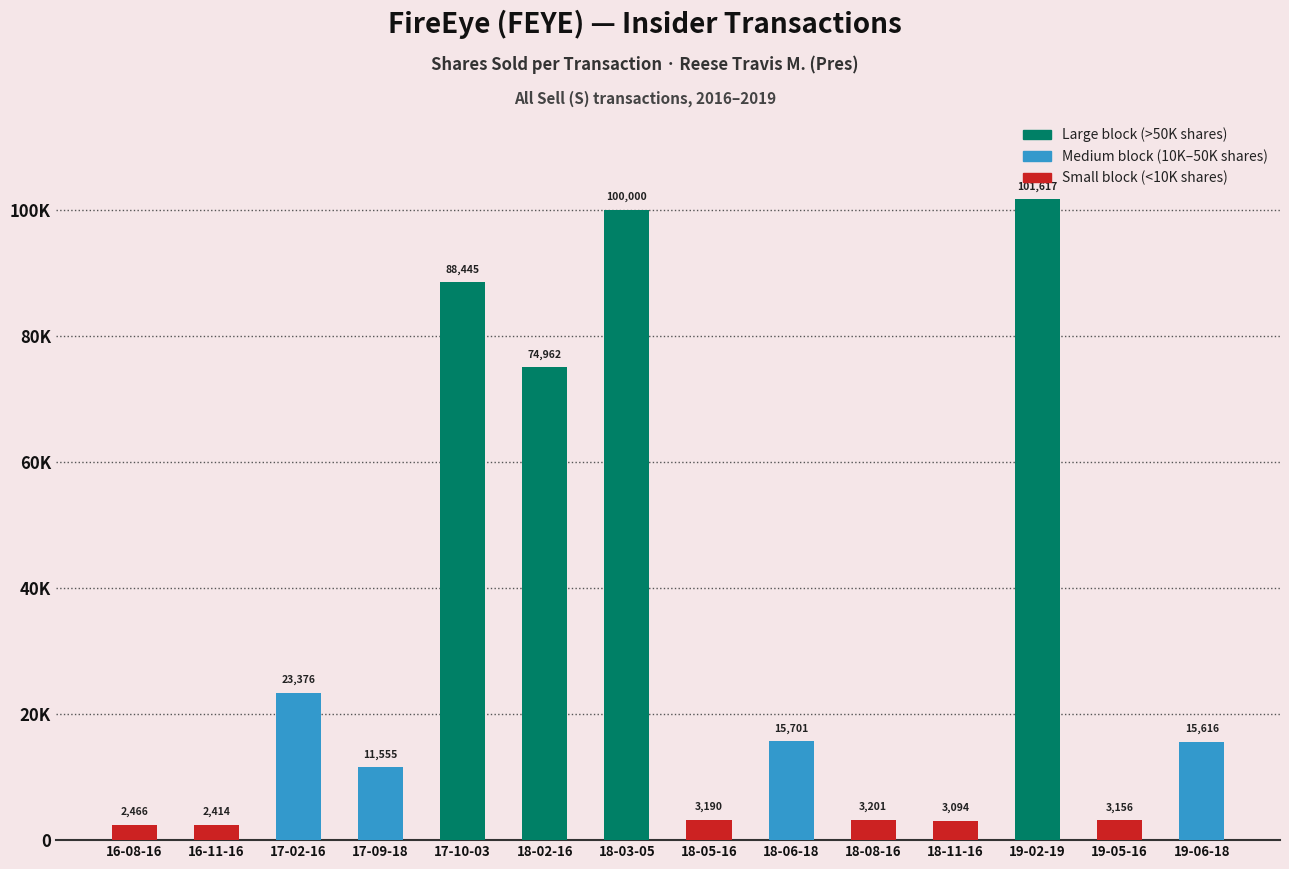

What is the change in value from 18-02-16 to 18-03-05?

+25038